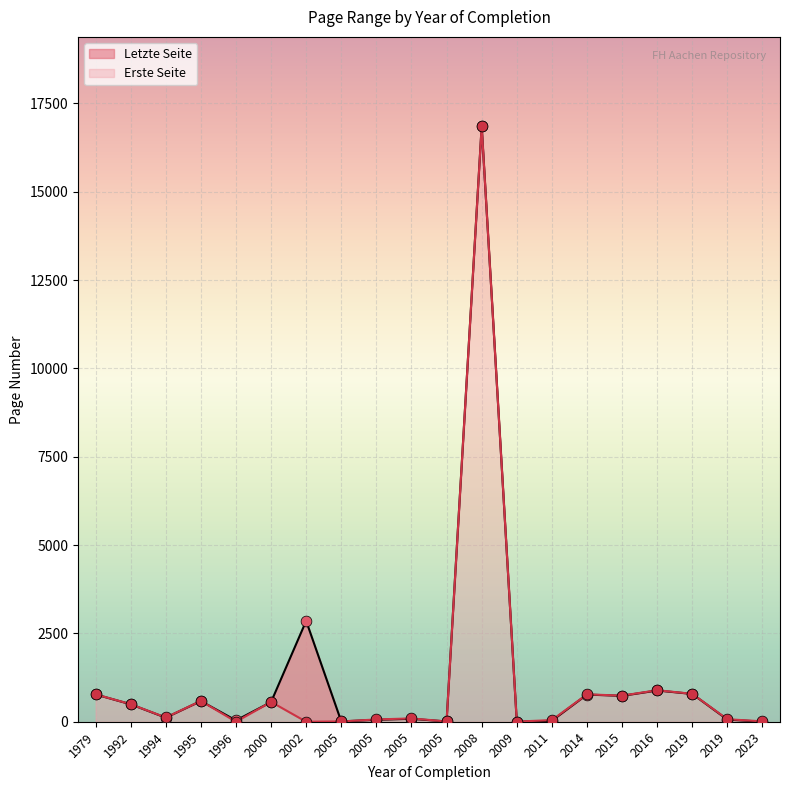

What are all the series names shown in the legend?

Erste Seite, Letzte Seite